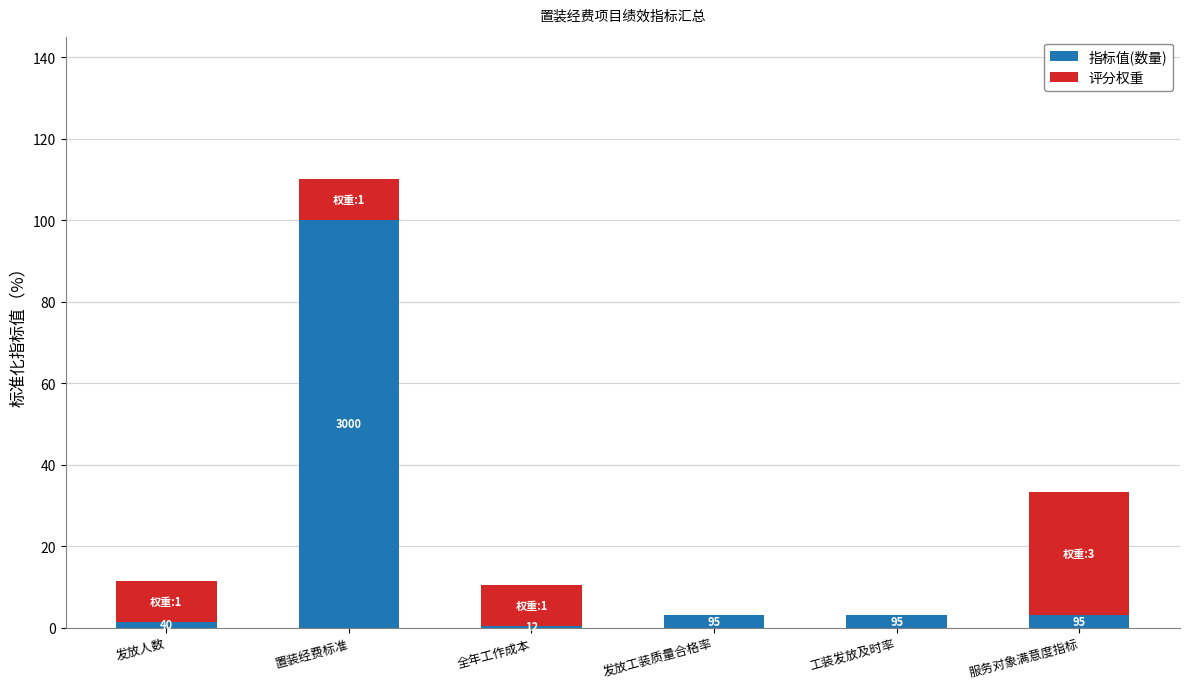

What are all the series names shown in the legend?

指标值(数量), 评分权重